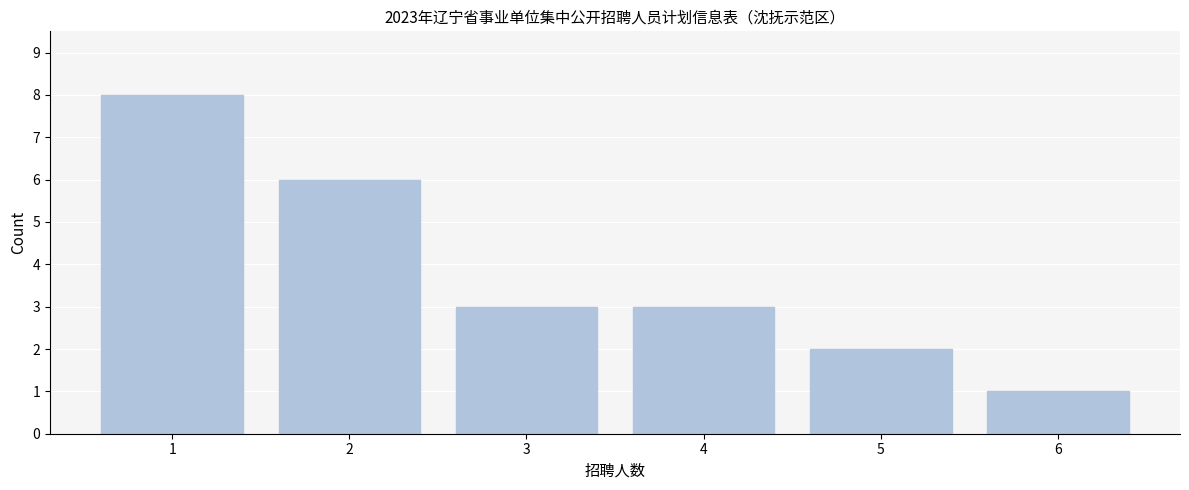

Reading left to right, what are all the values shown in this chart?

1=8	2=6	3=3	4=3	5=2	6=1